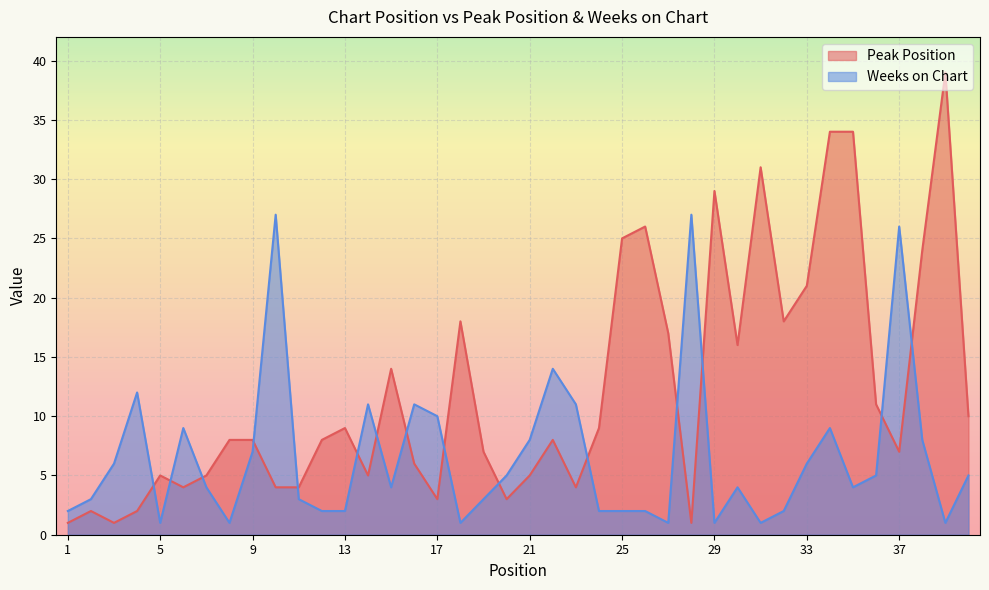

What is the difference between the maximum and second lowest values in the Weeks on Chart series?

26